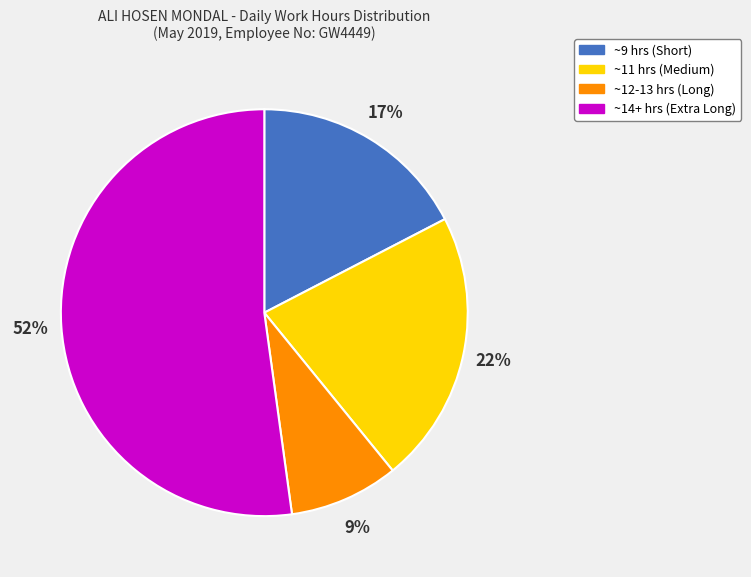

What percentage is the ~12-13 hrs (Long) slice, to the nearest percent?

9%